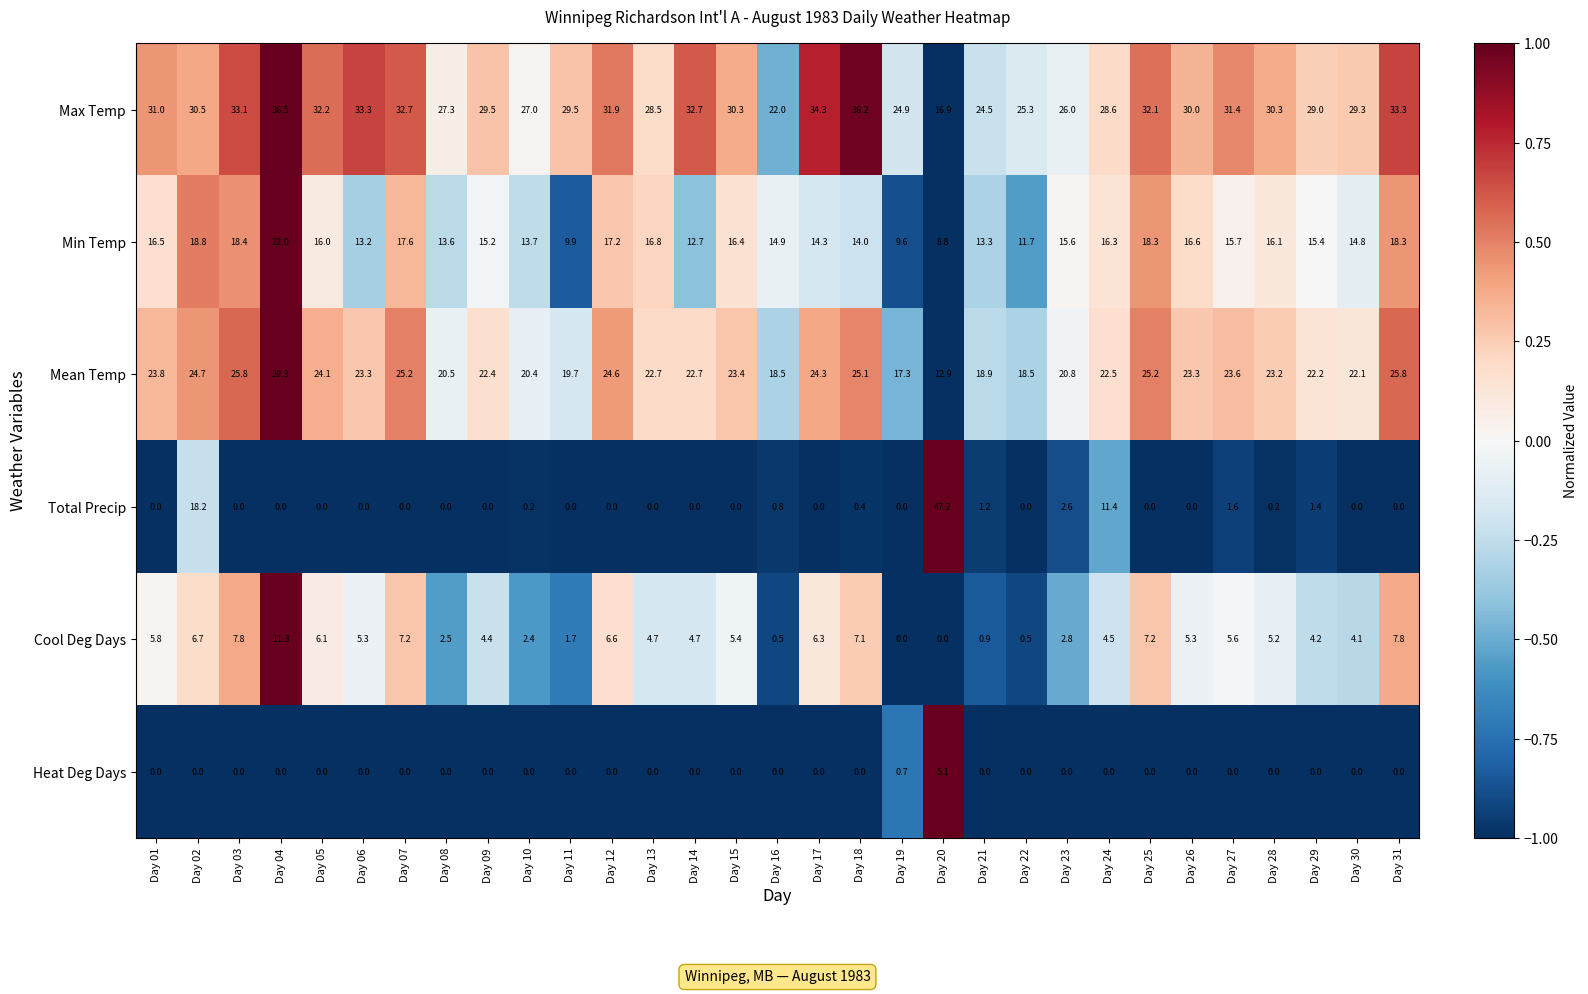

True or false: Cool Deg Days has a value of 2.4 at Day 10.

True